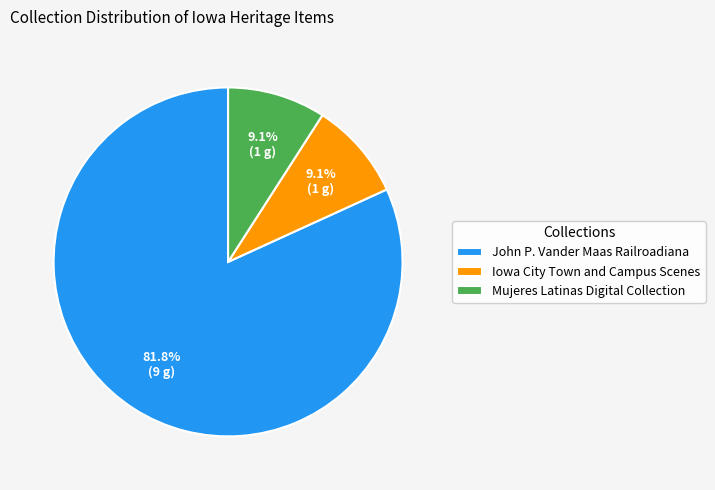

Is the sum of Mujeres Latinas Digital Collection and John P. Vander Maas Railroadiana greater than half?

Yes